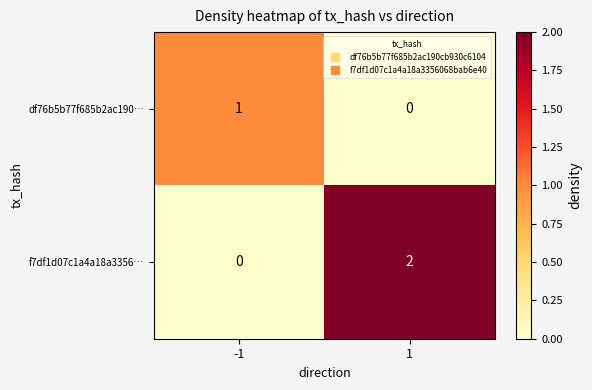

Reading left to right, what are all the values shown in this chart?

df76b5b77f685b2ac190…: 1	0
f7df1d07c1a4a18a3356…: 0	2